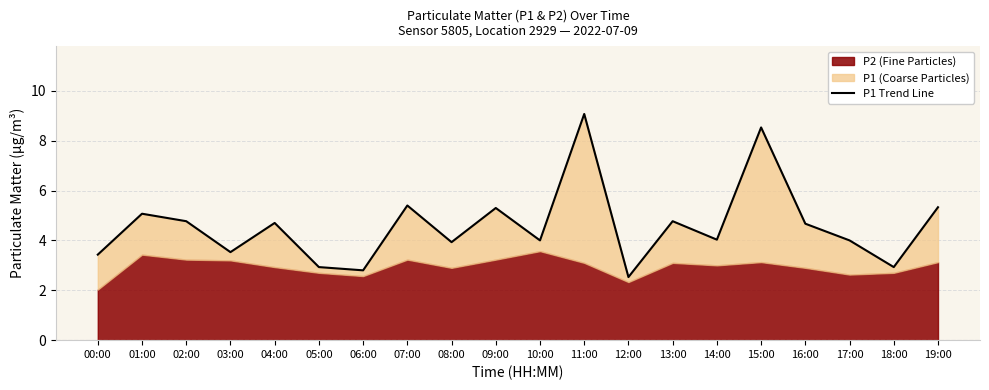

The chart shows a value of 3.5 at 03:00. True or false?

True